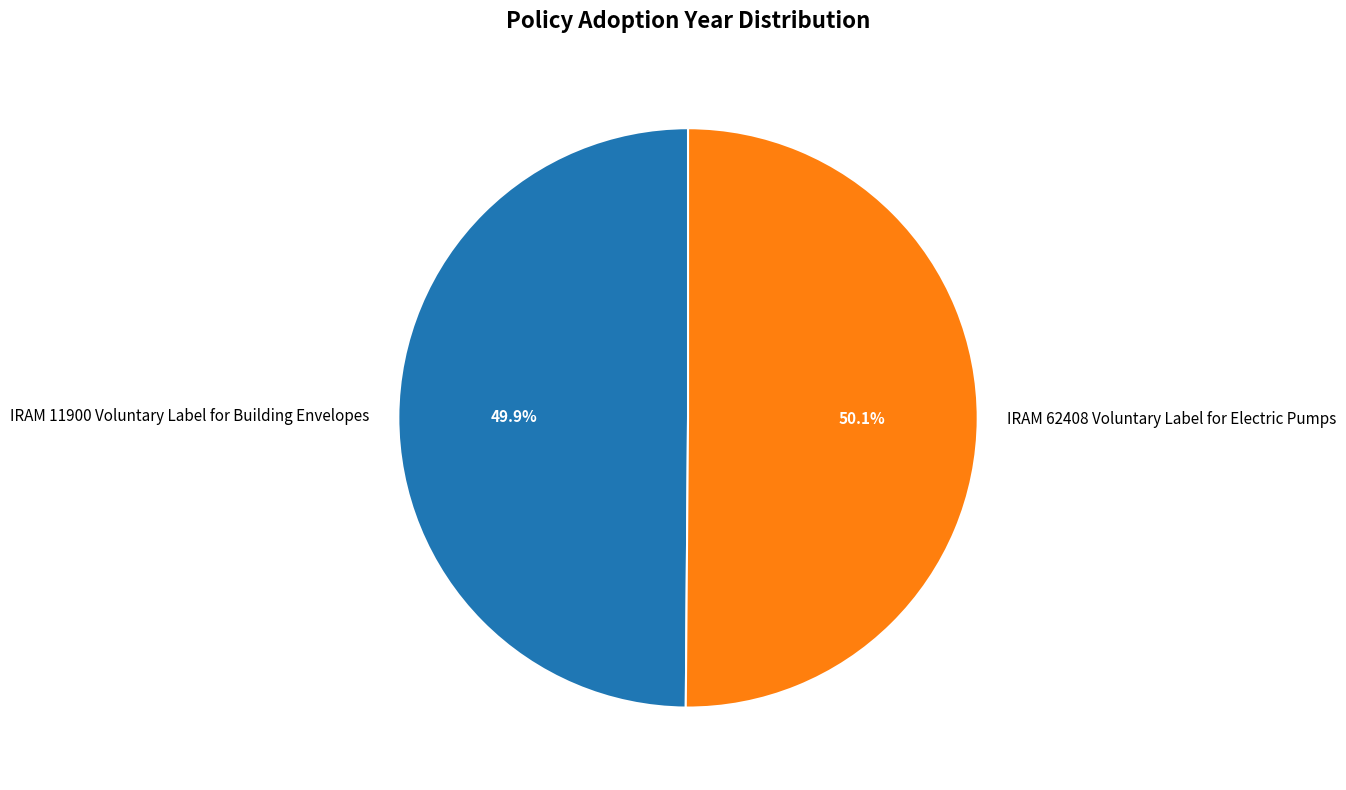

To the nearest percent, what portion does IRAM 11900 Voluntary Label for Building Envelopes represent?

50%